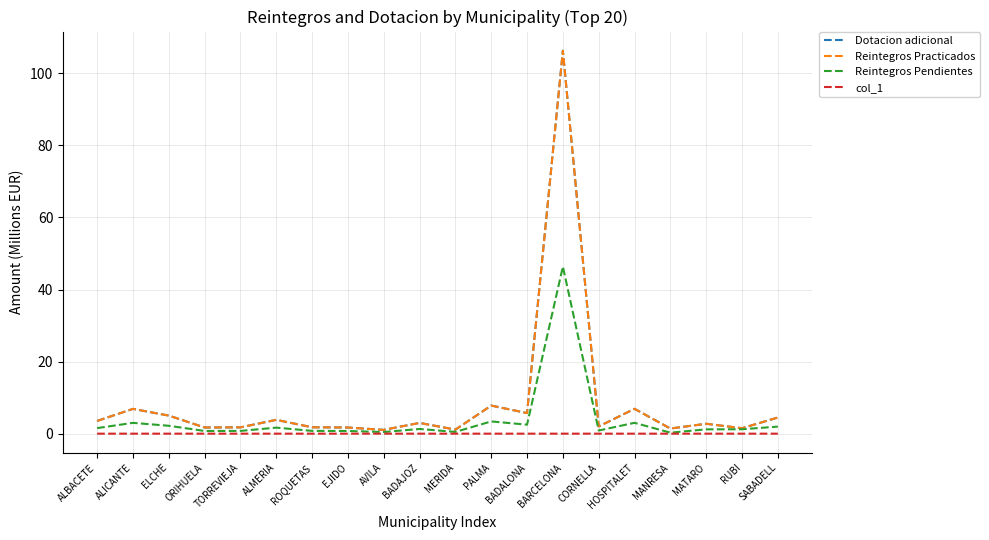

In Reintegros Practicados, how many points are lower than both neighbors (excluding endpoints)?

7